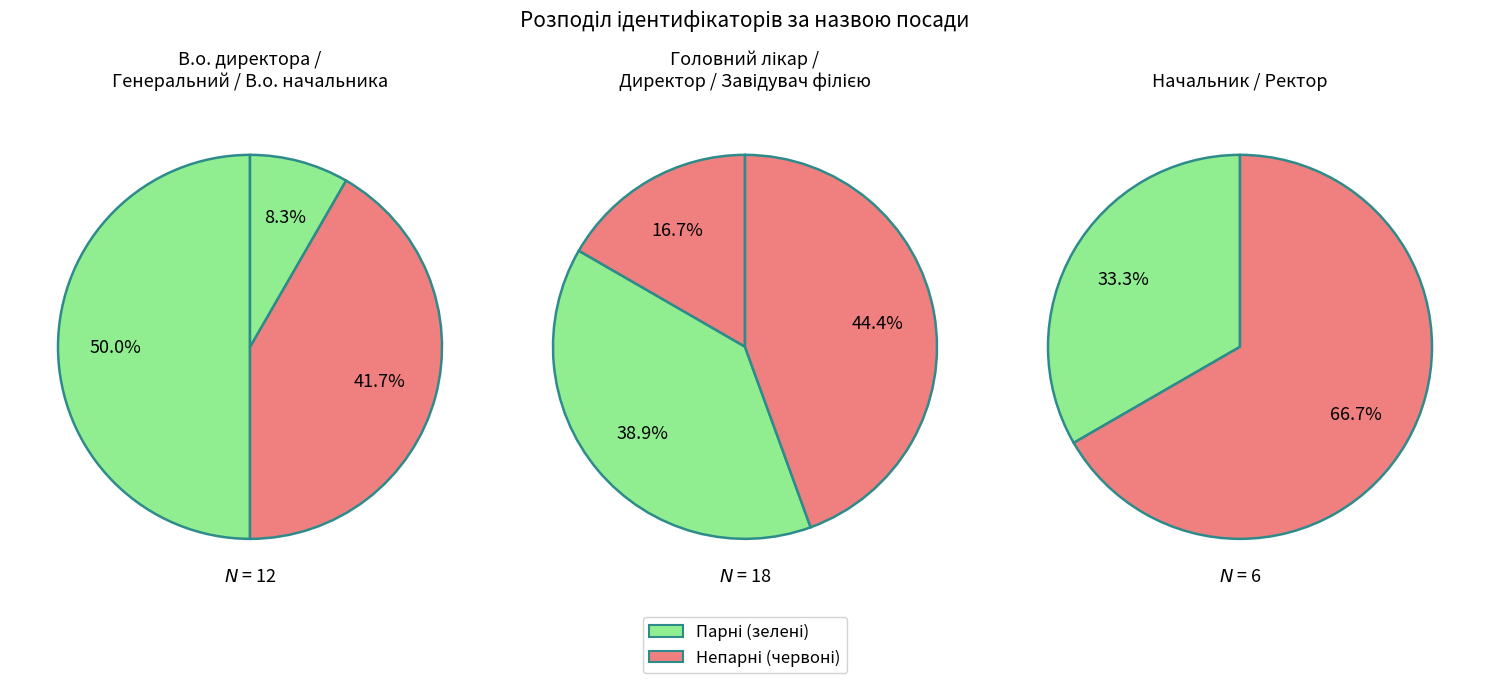

What is the ratio of the value at В.о. директора to the value at В.о. начальника?

1.2